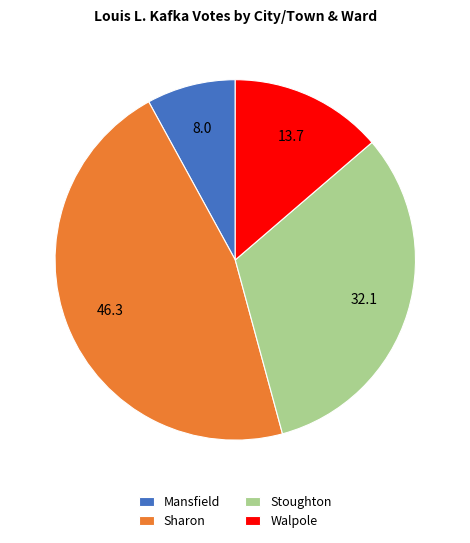

Is there any slice that represents more than half of the pie?

No